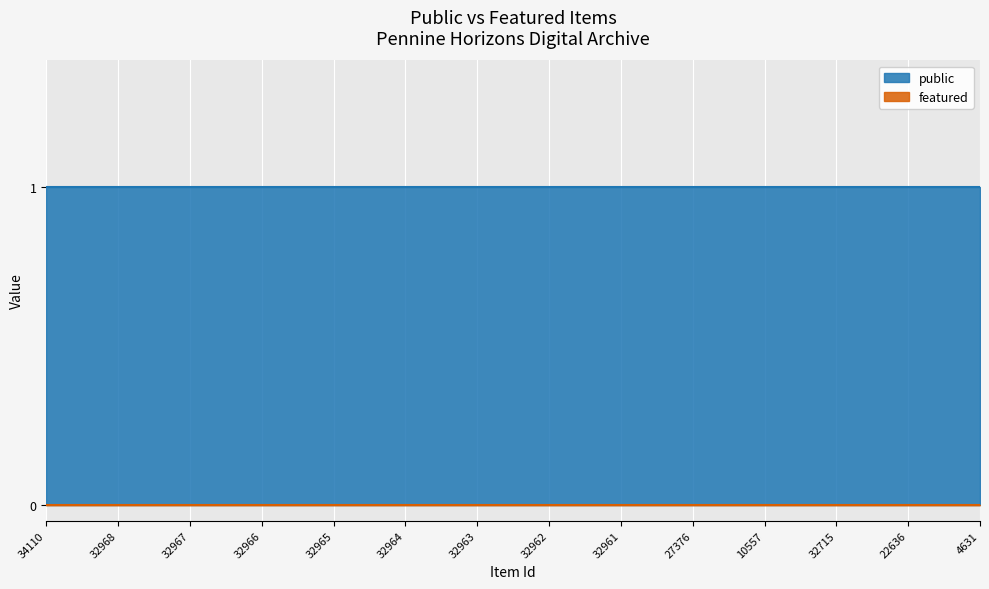

What is the label of the 14th point from the right?

34110